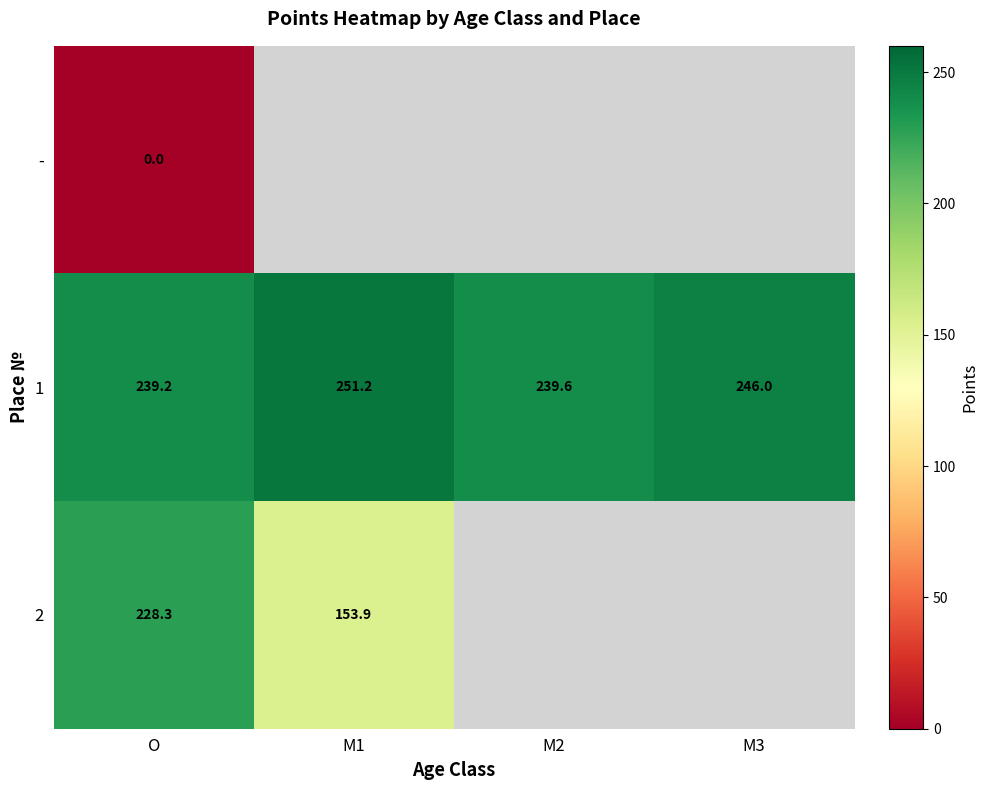

Rank the categories by 1 value from highest to lowest.

M1, M3, M2, O